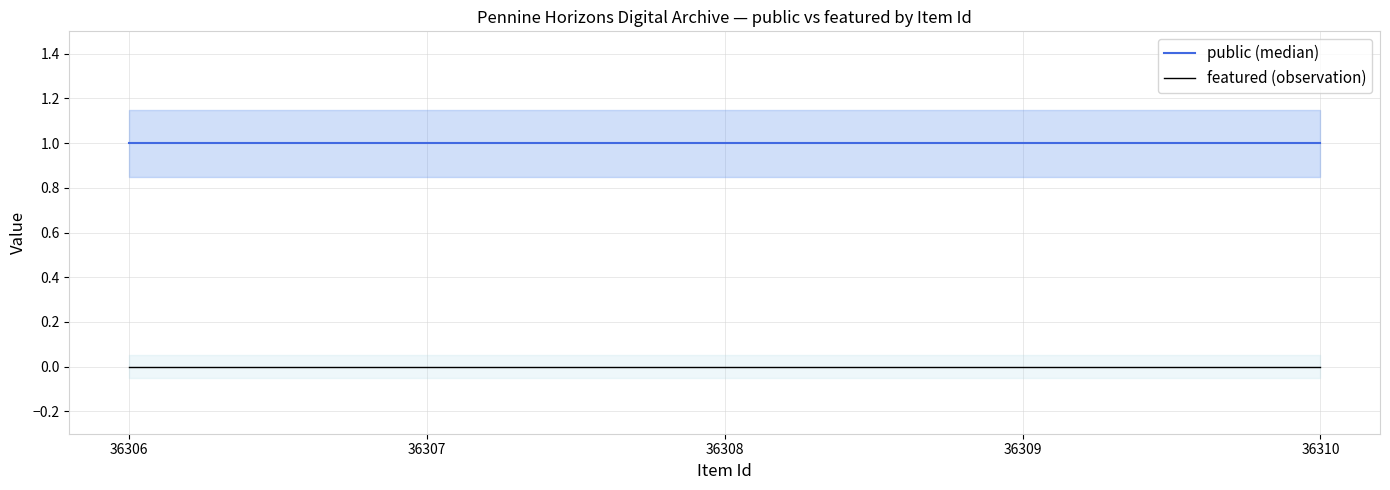

Which series changed the most between 36306 and 36307?

public (median)